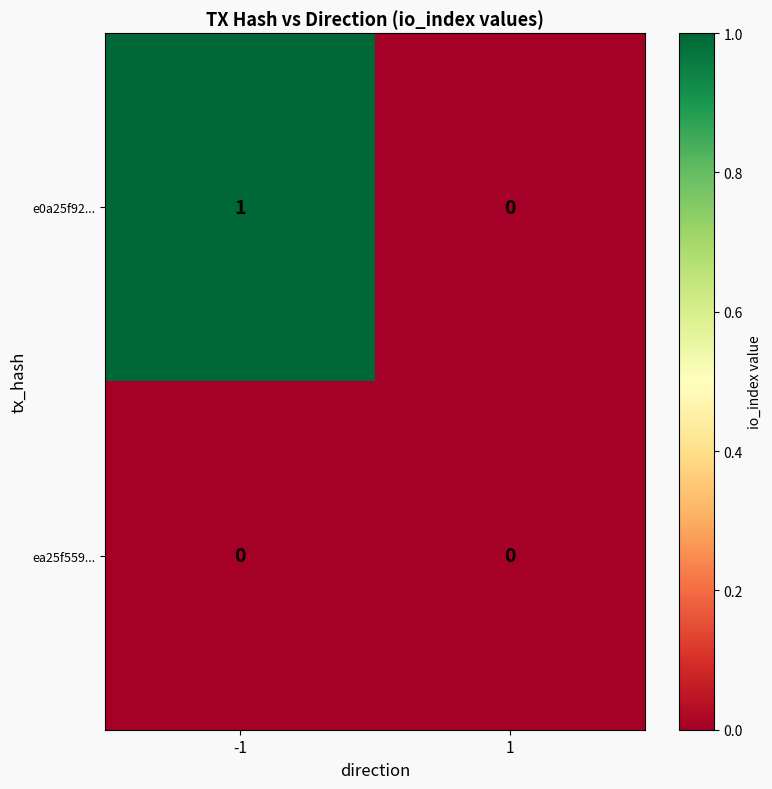

Between -1 and 1, which series saw the biggest shift?

e0a25f92...